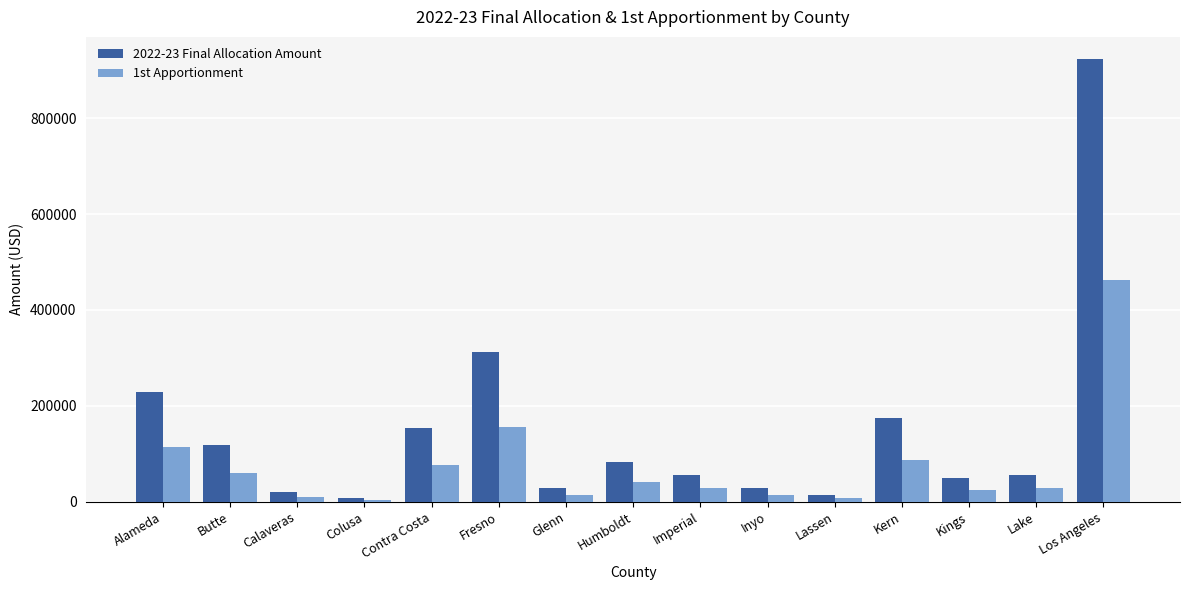

True or false: 2022-23 Final Allocation Amount has a value of 64367.6 at Contra Costa.

False